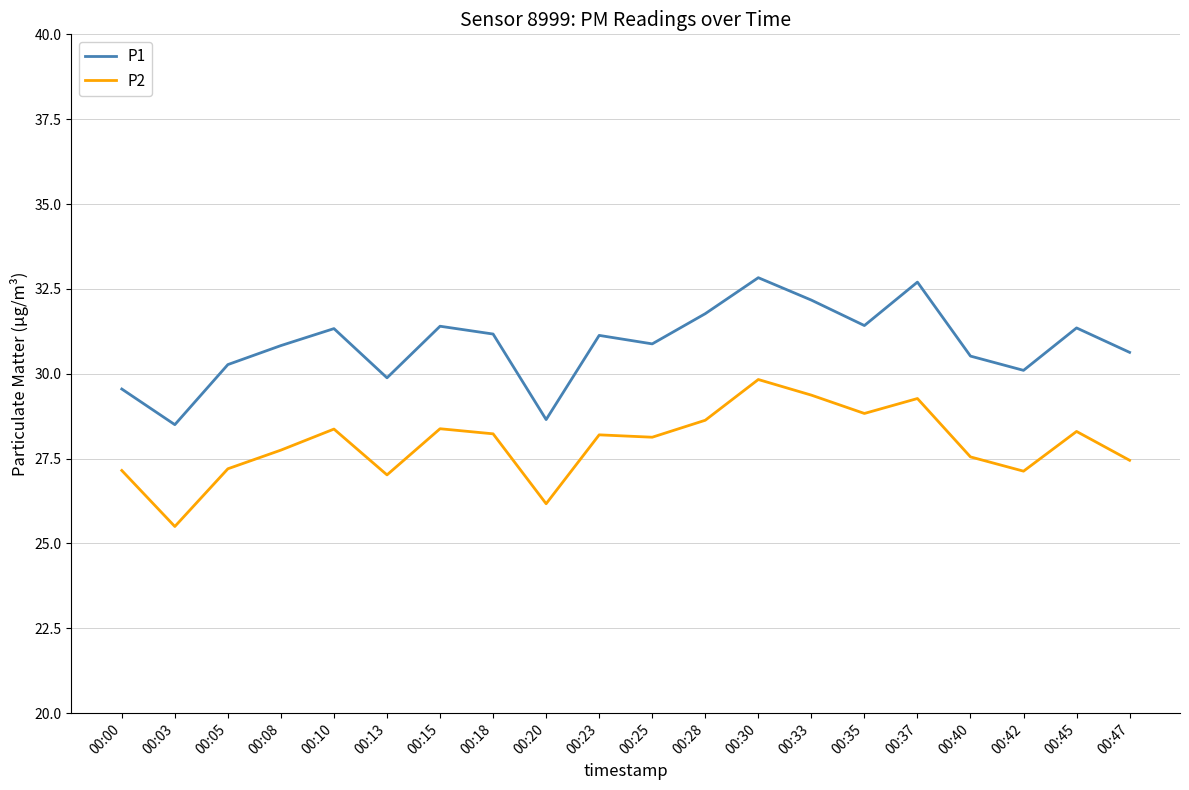

The value of P2 at 00:20 is 26.2. True or false?

True